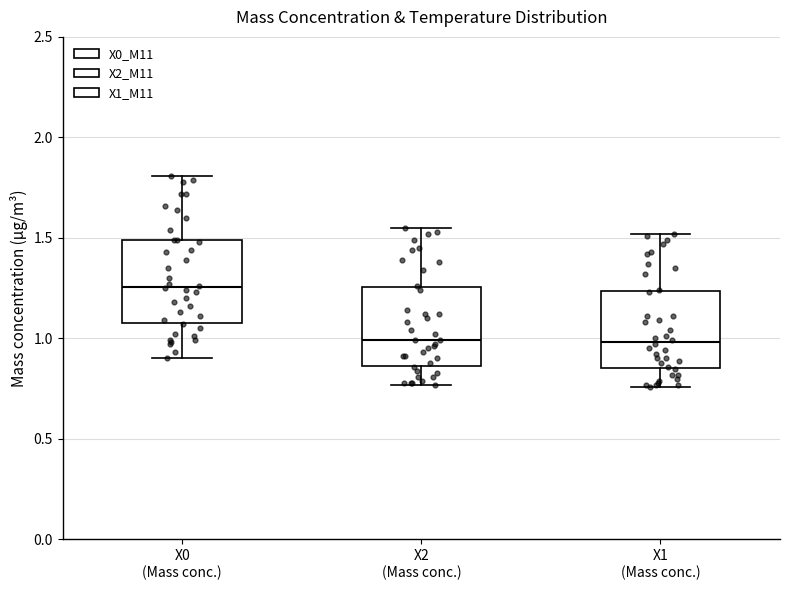

Reading left to right, transcribe this box plot: for each box, give where its median line is, the range the box spans, and where its two whiskers end, as read against the y-axis. The values are not printed on the chart, so give them approximately, as read against the axis.

X0 (Mass conc.): median 1.25, box 1.10 to 1.50, whiskers 0.90 to 1.80
X2 (Mass conc.): median 1.00, box 0.85 to 1.25, whiskers 0.75 to 1.55
X1 (Mass conc.): median 1.00, box 0.85 to 1.25, whiskers 0.75 to 1.50